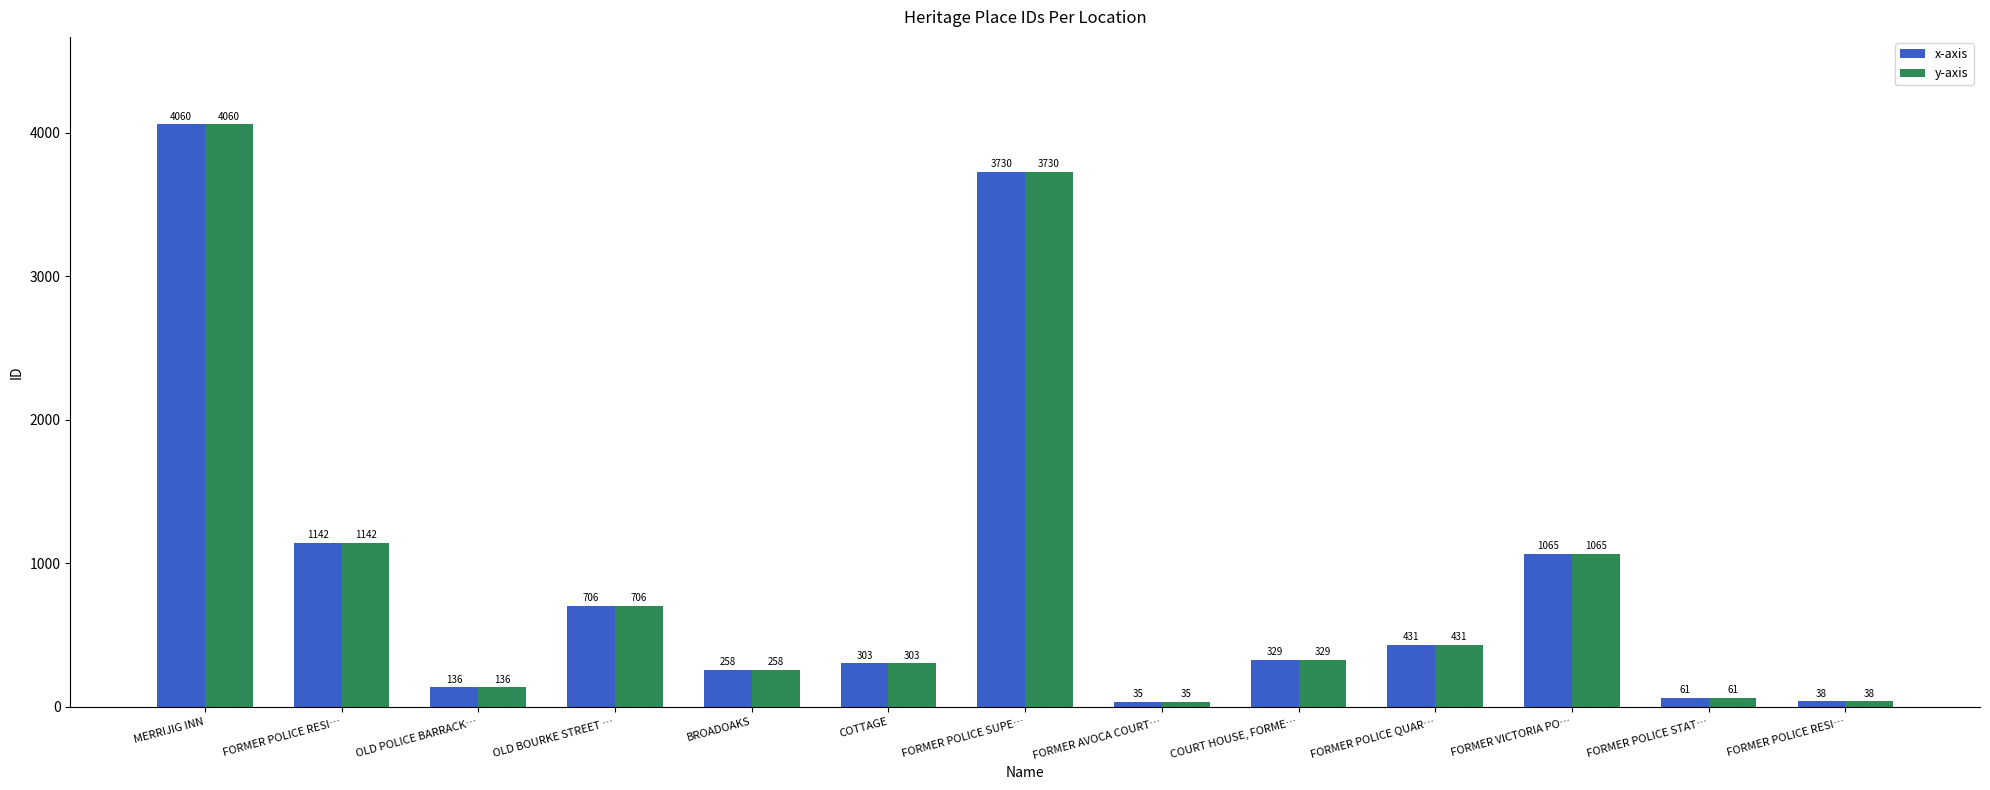

Reading left to right, extract all data points from this chart.

x-axis: MERRIJIG INN=4060	FORMER POLICE RESI…=1142	OLD POLICE BARRACK…=136	OLD BOURKE STREET …=706	BROADOAKS=258	COTTAGE=303	FORMER POLICE SUPE…=3730	FORMER AVOCA COURT…=35	COURT HOUSE, FORME…=329	FORMER POLICE QUAR…=431	FORMER VICTORIA PO…=1065	FORMER POLICE STAT…=61	FORMER POLICE RESI…=38
y-axis: MERRIJIG INN=4060	FORMER POLICE RESI…=1142	OLD POLICE BARRACK…=136	OLD BOURKE STREET …=706	BROADOAKS=258	COTTAGE=303	FORMER POLICE SUPE…=3730	FORMER AVOCA COURT…=35	COURT HOUSE, FORME…=329	FORMER POLICE QUAR…=431	FORMER VICTORIA PO…=1065	FORMER POLICE STAT…=61	FORMER POLICE RESI…=38